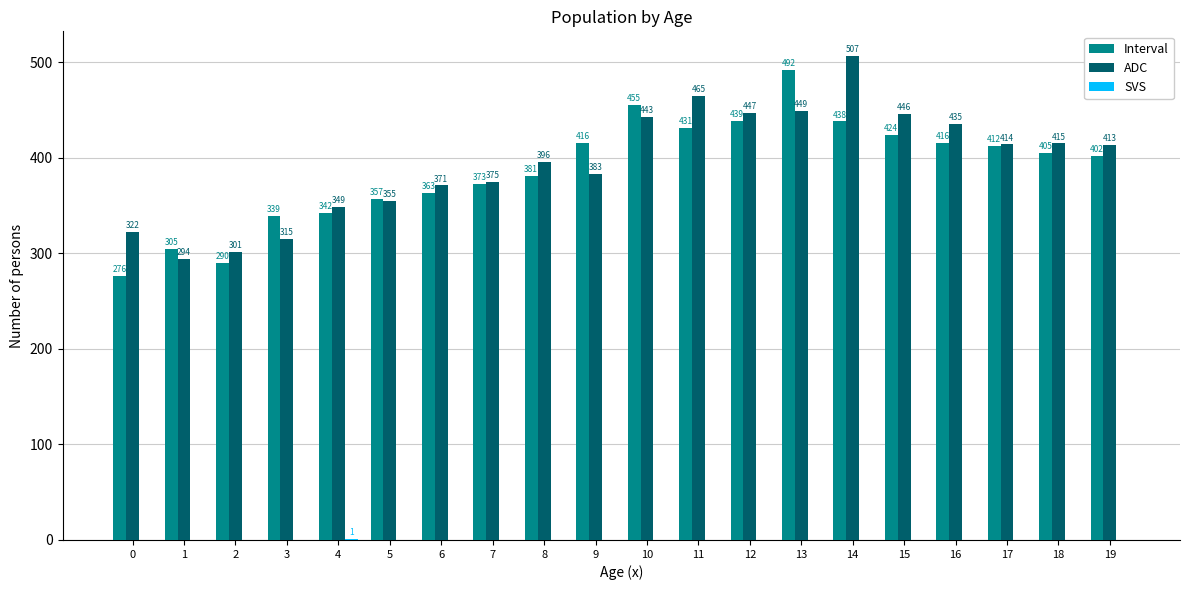

Count the number of categories in the chart.

20